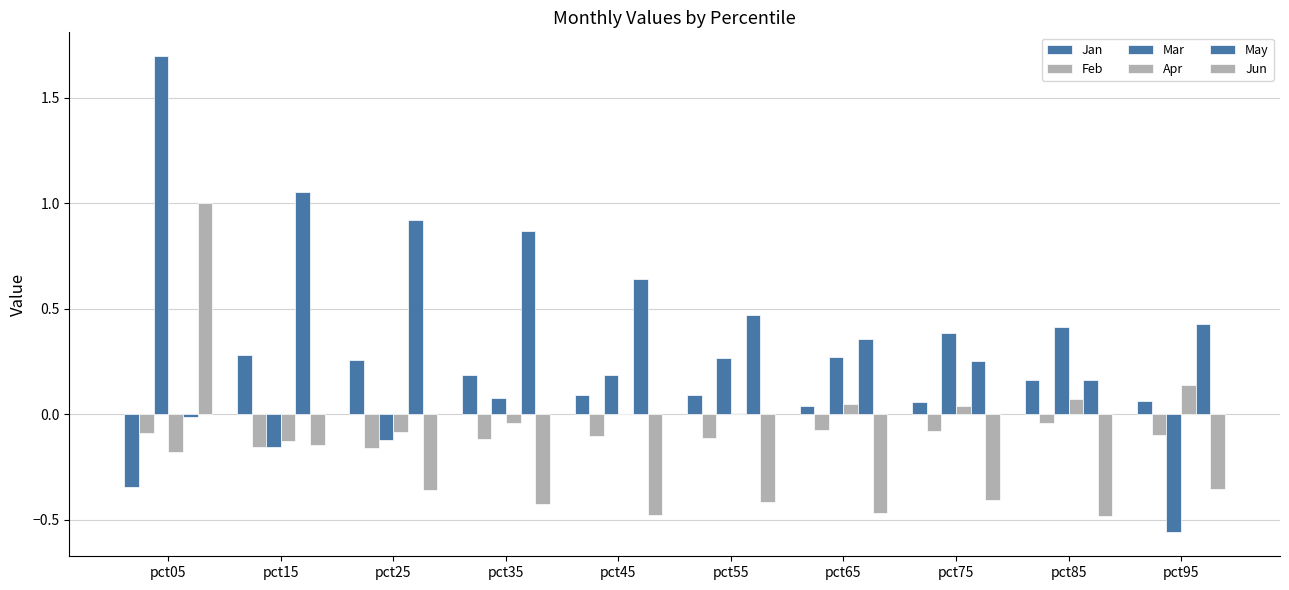

Does the chart contain stacked bars?

No